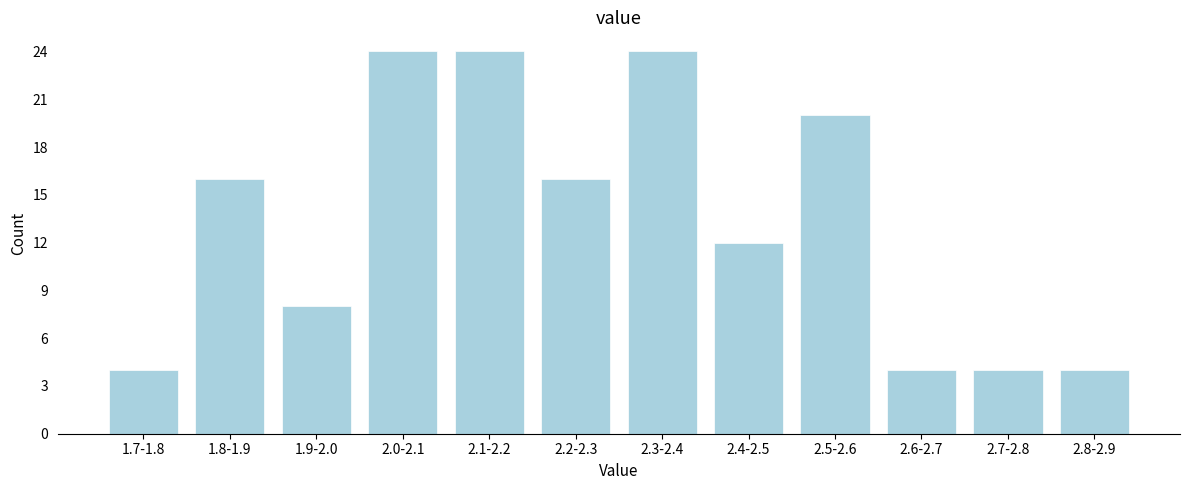

Reading left to right, list all the values displayed in this chart.

1.7-1.8=4	1.8-1.9=16	1.9-2.0=8	2.0-2.1=24	2.1-2.2=24	2.2-2.3=16	2.3-2.4=24	2.4-2.5=12	2.5-2.6=20	2.6-2.7=4	2.7-2.8=4	2.8-2.9=4